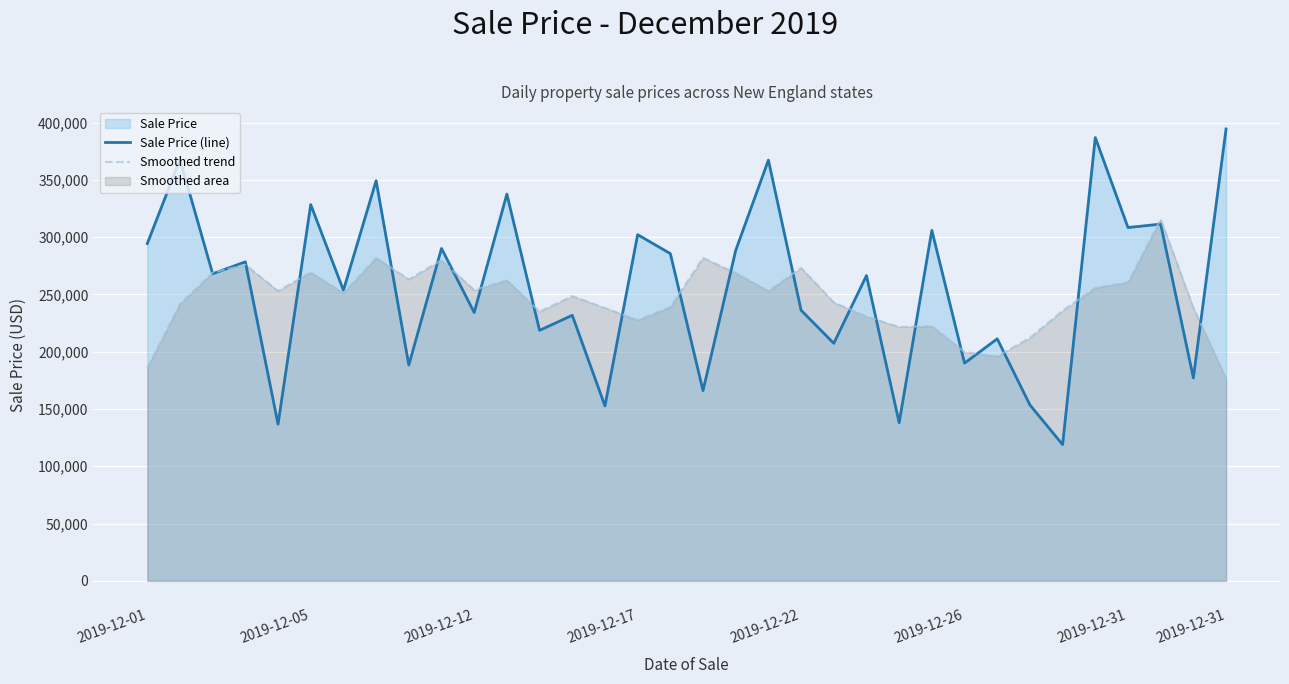

True or false: Smoothed trend has more than 0 points higher than both neighbors.

True